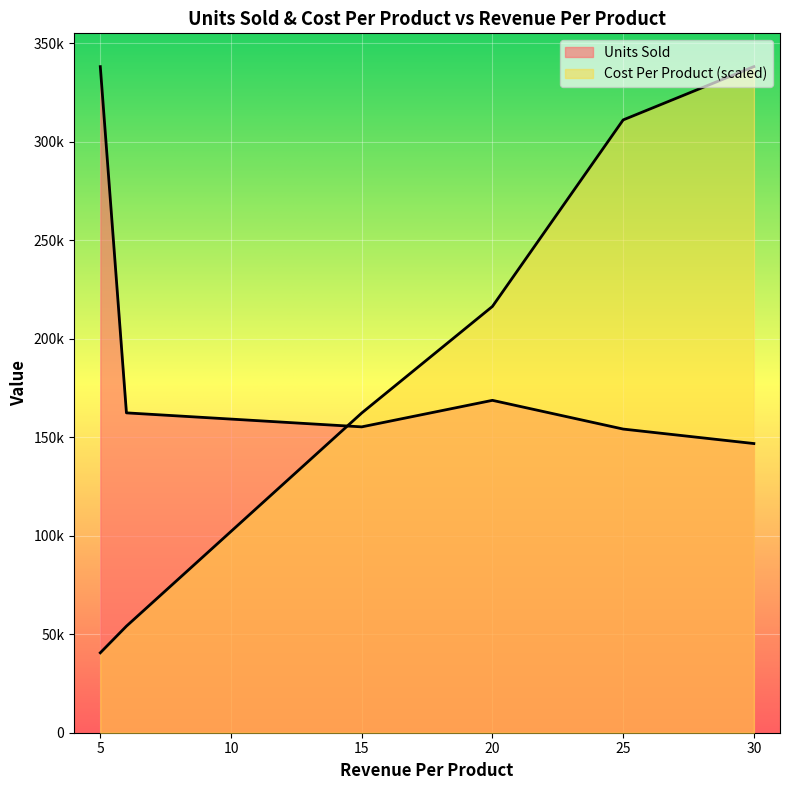

What is the difference between the values at 15 and 30?

8469.0